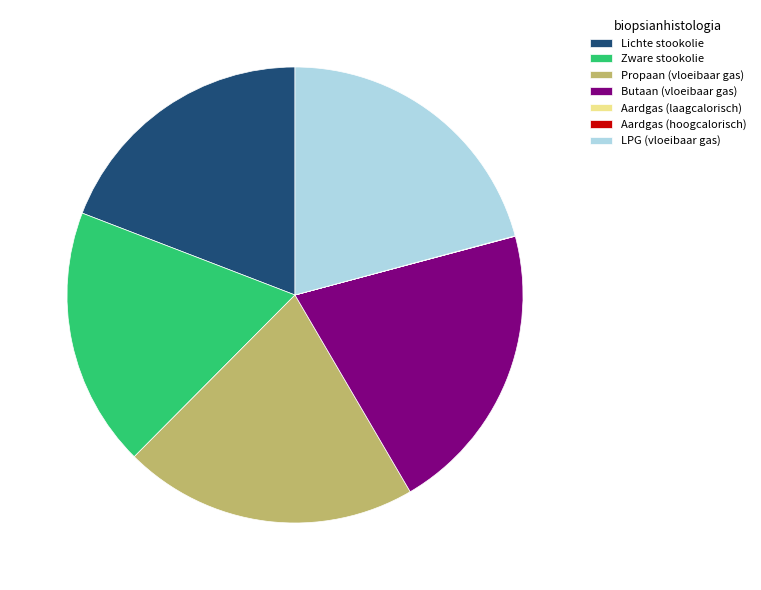

Is it true that Lichte stookolie is 19% of the pie?

True